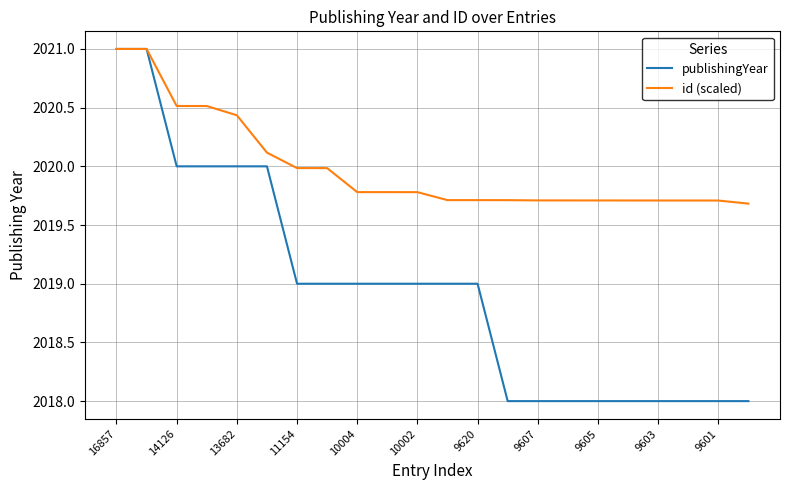

Which series has the largest range (max minus min)?

publishingYear